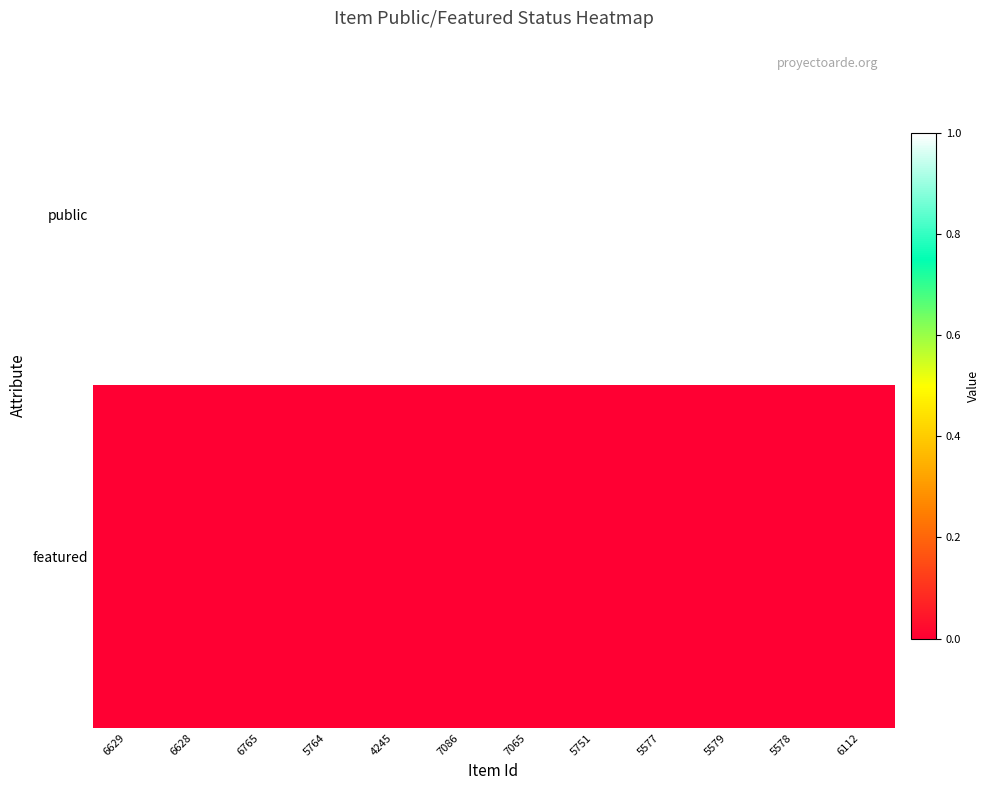

At how many categories does at least one series exceed 0?

12